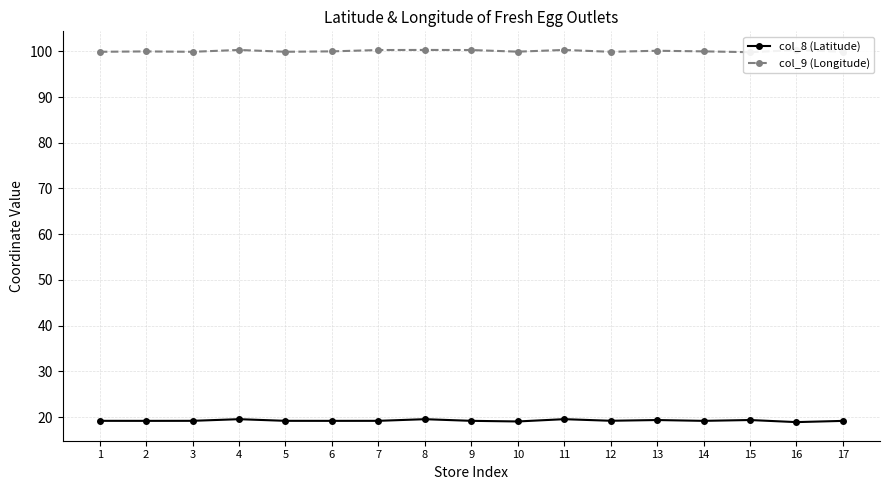

How many interior local valleys does the col_8 (Latitude) series have?

6